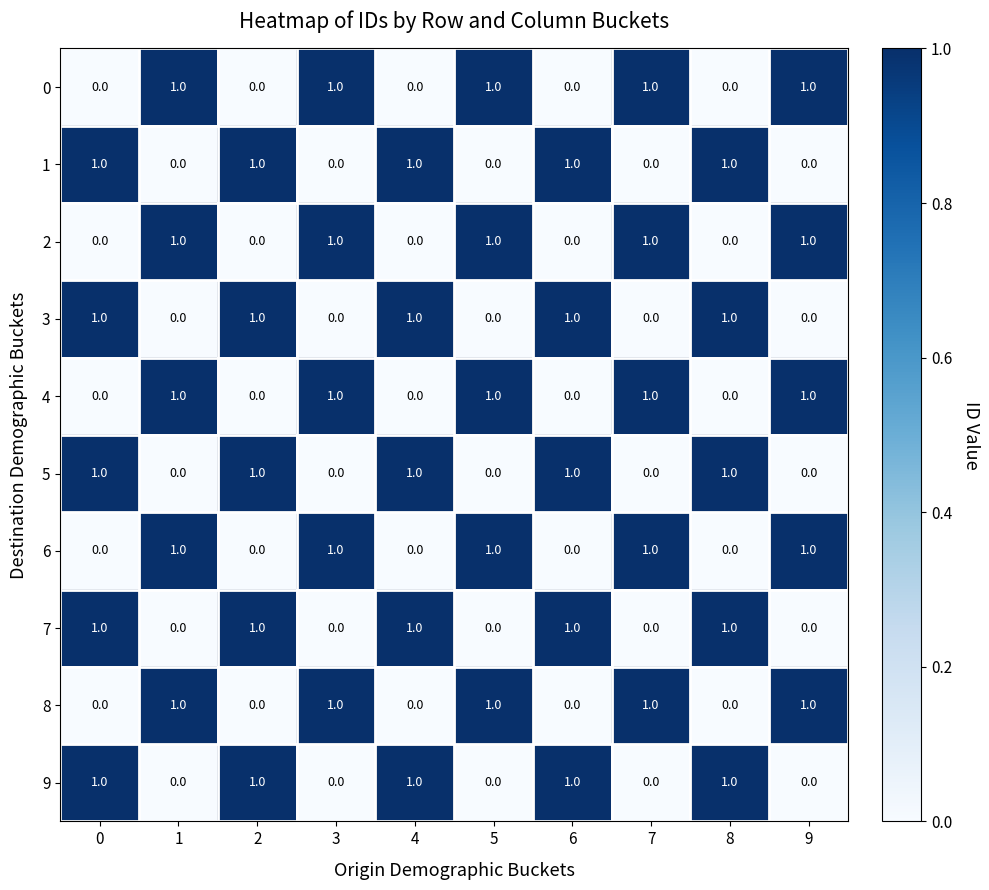

What is the sum of all 5 values?

5